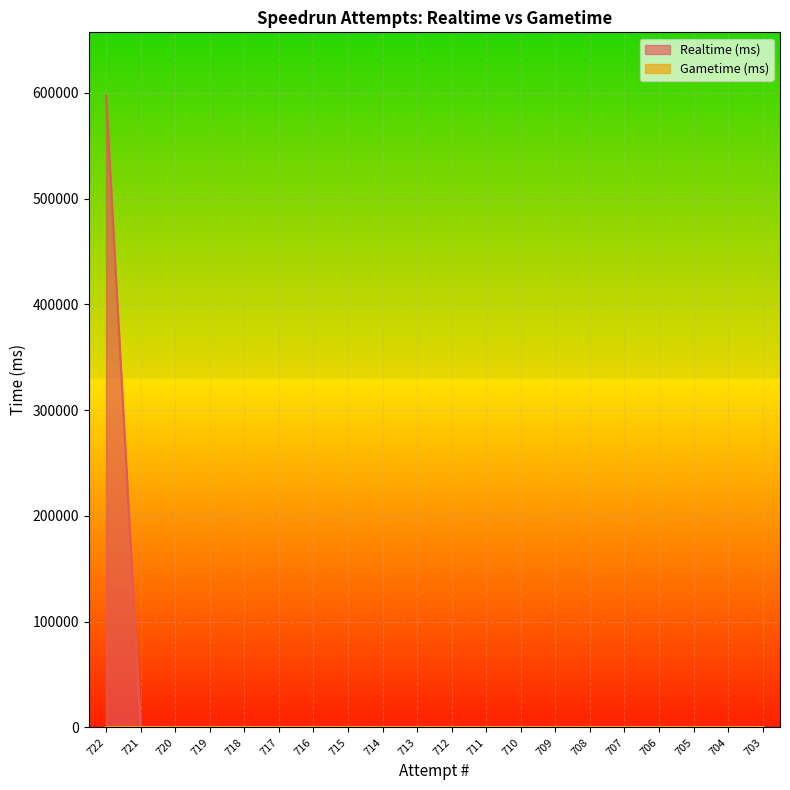

The value at 720 is 0. True or false?

True